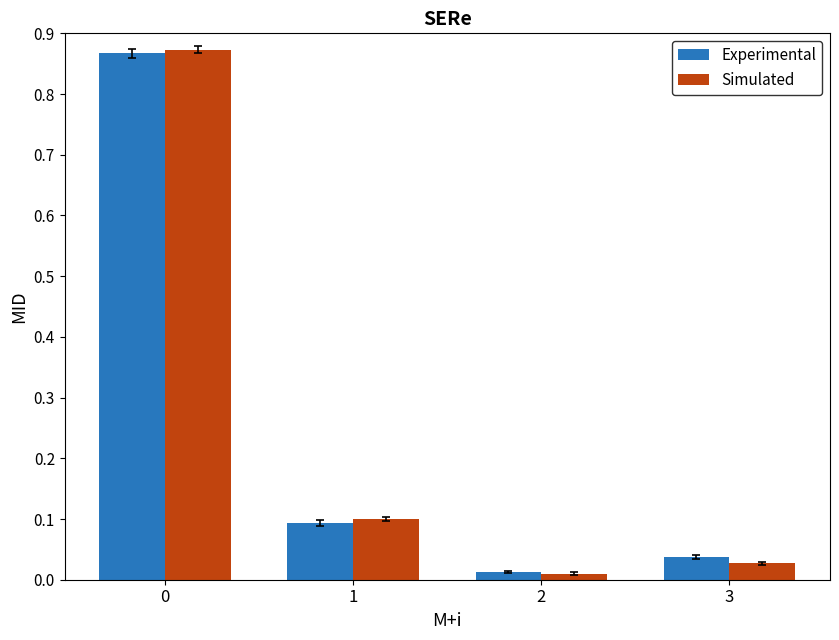

Does the chart contain stacked bars?

No